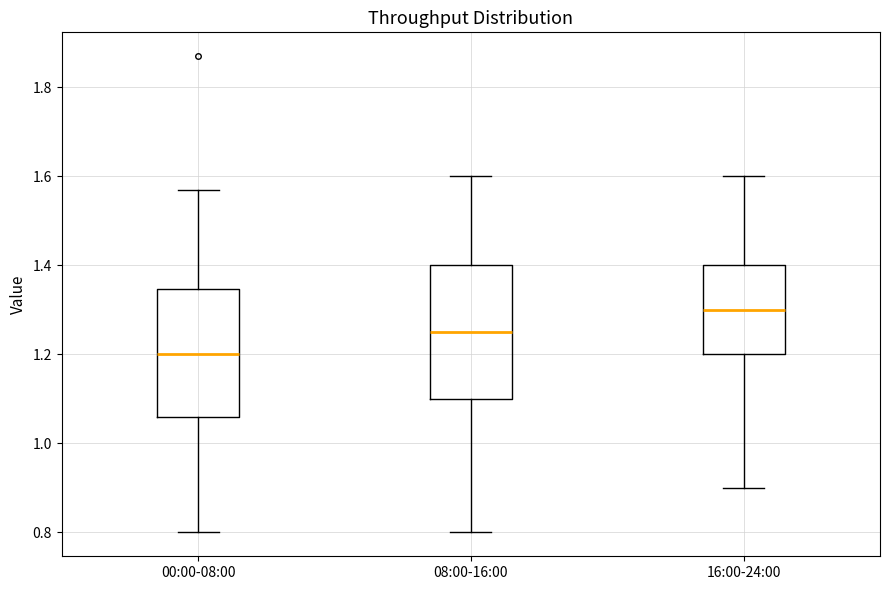

Reading left to right, transcribe this box plot: for each box, give where its median line is, the range the box spans, and where its two whiskers end, as read against the y-axis. The values are not printed on the chart, so give them approximately, as read against the axis.

00:00-08:00: median 1.20, box 1.06 to 1.34, whiskers 0.80 to 1.58
08:00-16:00: median 1.26, box 1.10 to 1.40, whiskers 0.80 to 1.60
16:00-24:00: median 1.30, box 1.20 to 1.40, whiskers 0.90 to 1.60